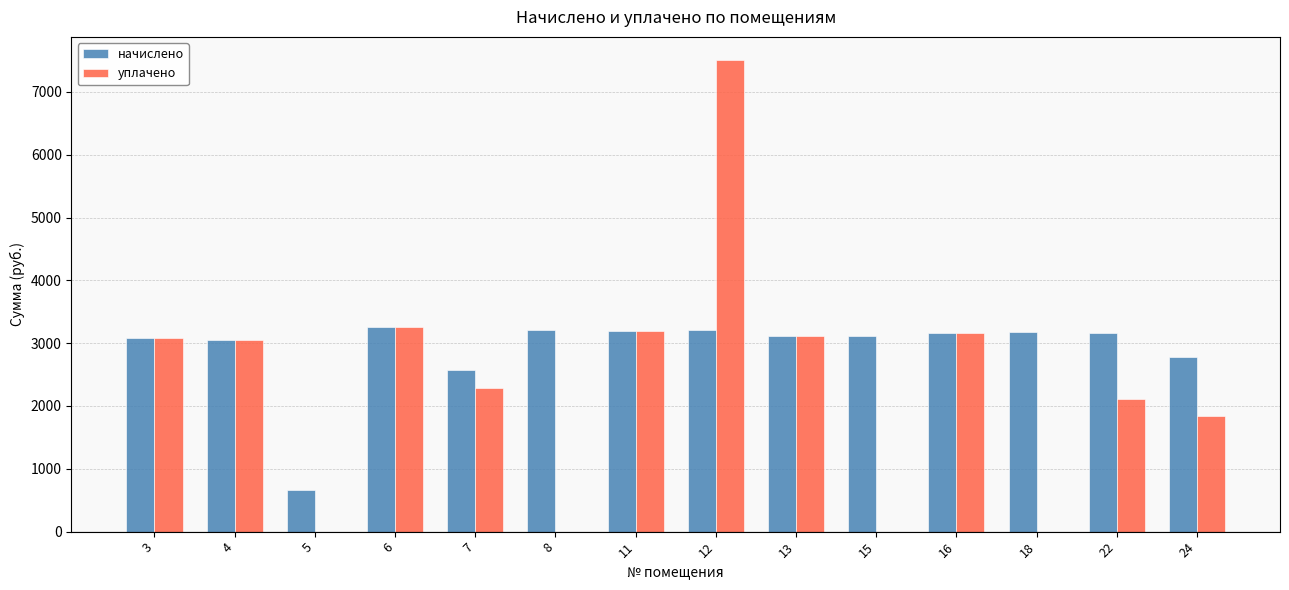

What is the maximum value shown in the chart?

7500.0